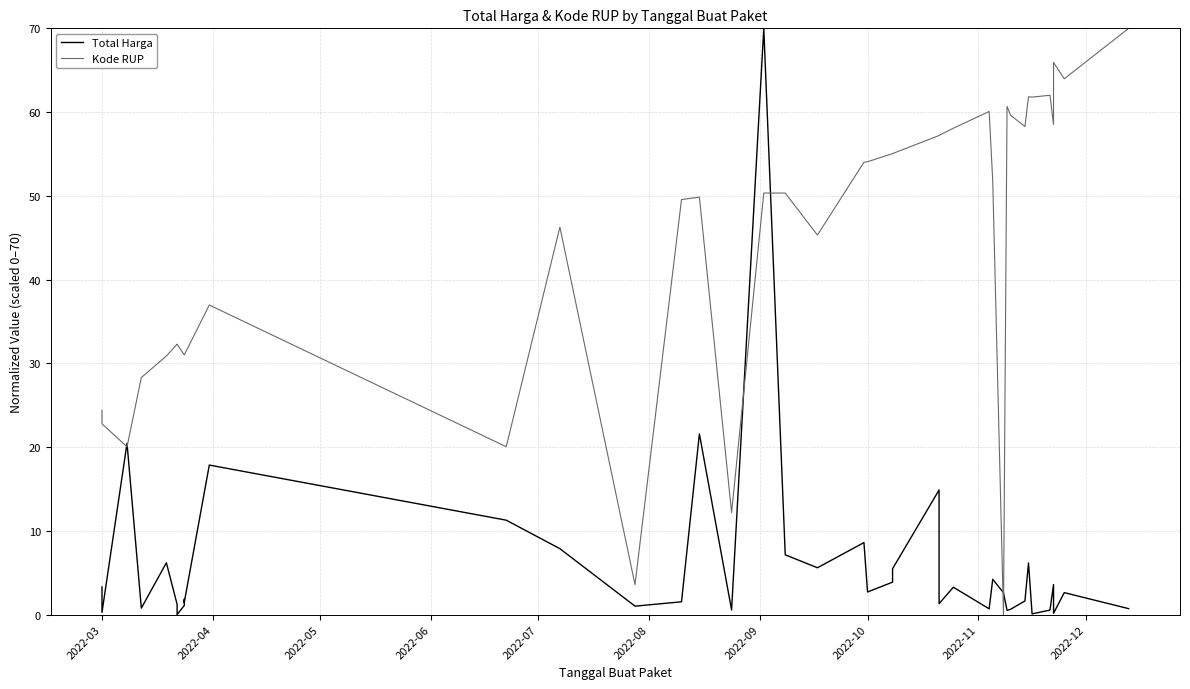

True or false: Total Harga and Kode RUP cross at least once.

True